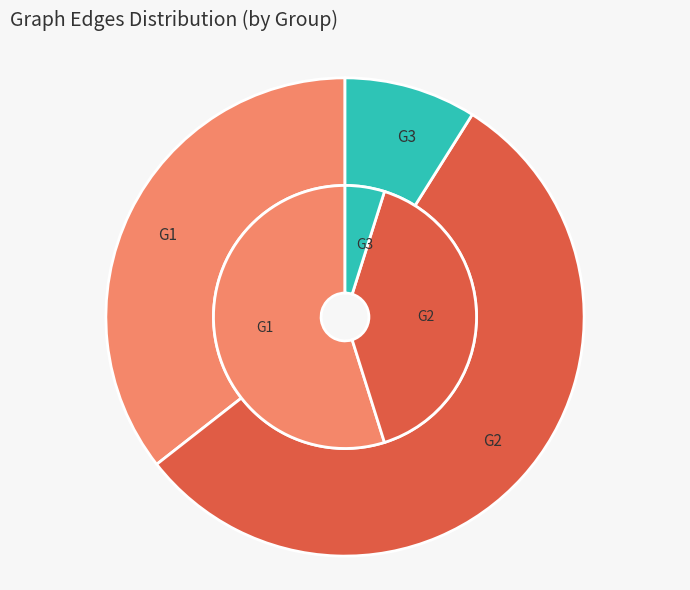

How many slices are in this pie chart?

3